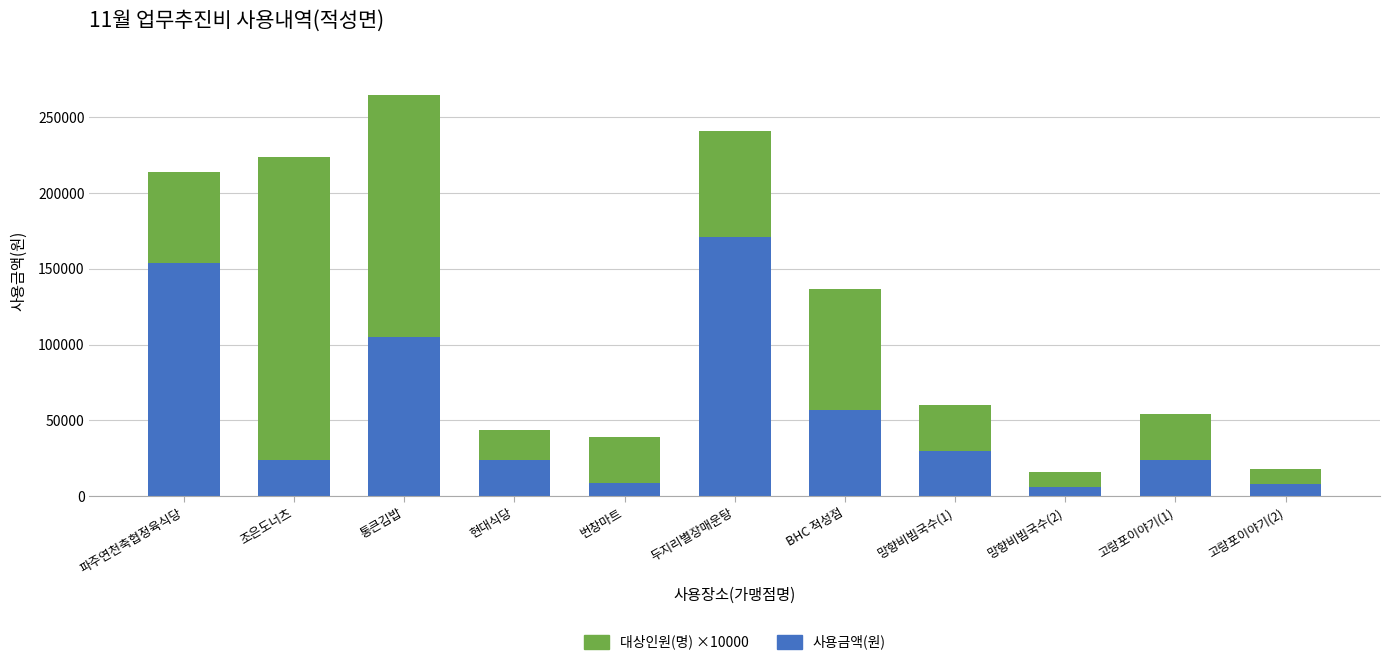

At which category is the sum across all series the highest?

통큰김밥